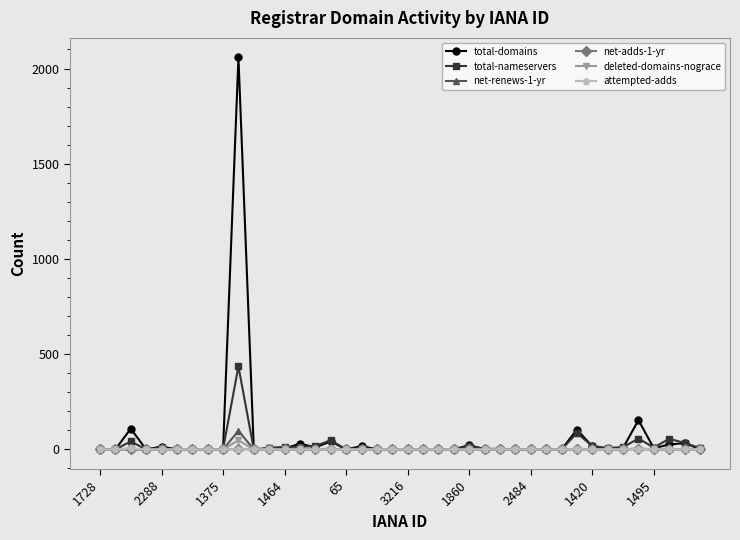

What is the maximum value shown in the chart?

2058